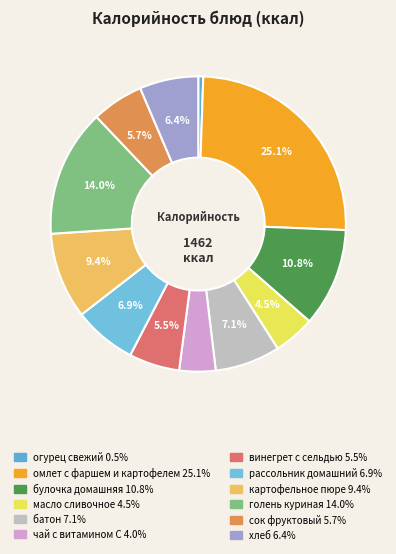

What is the smallest slice in the pie chart?

огурец свежий